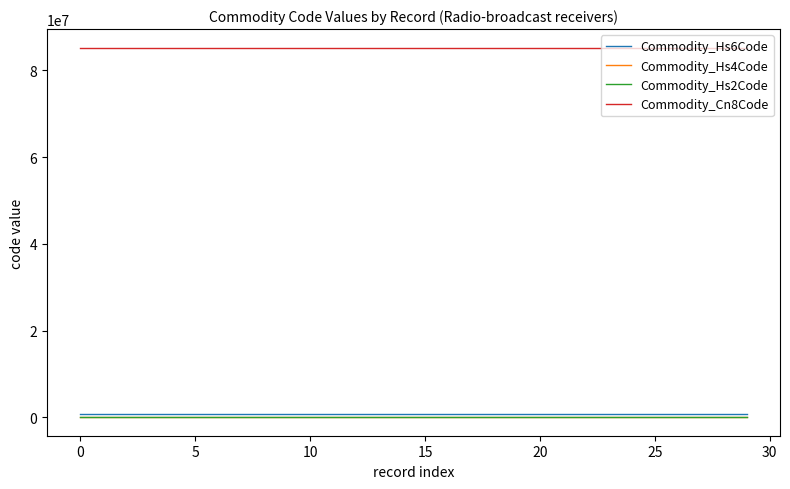

Which series has the largest total across all categories?

Commodity_Cn8Code